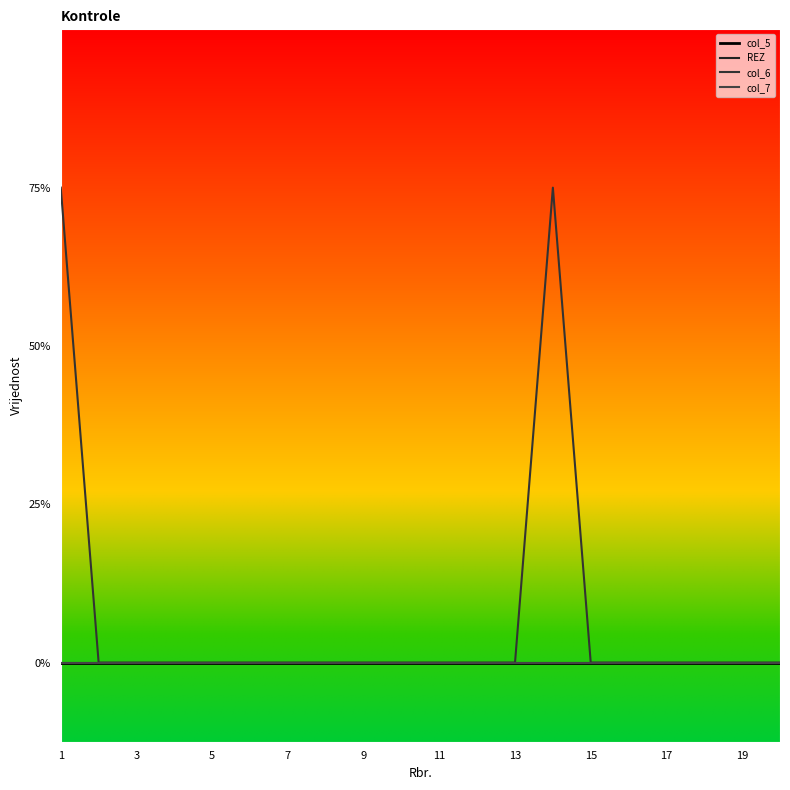

Does the chart display data point markers on the line(s)?

No